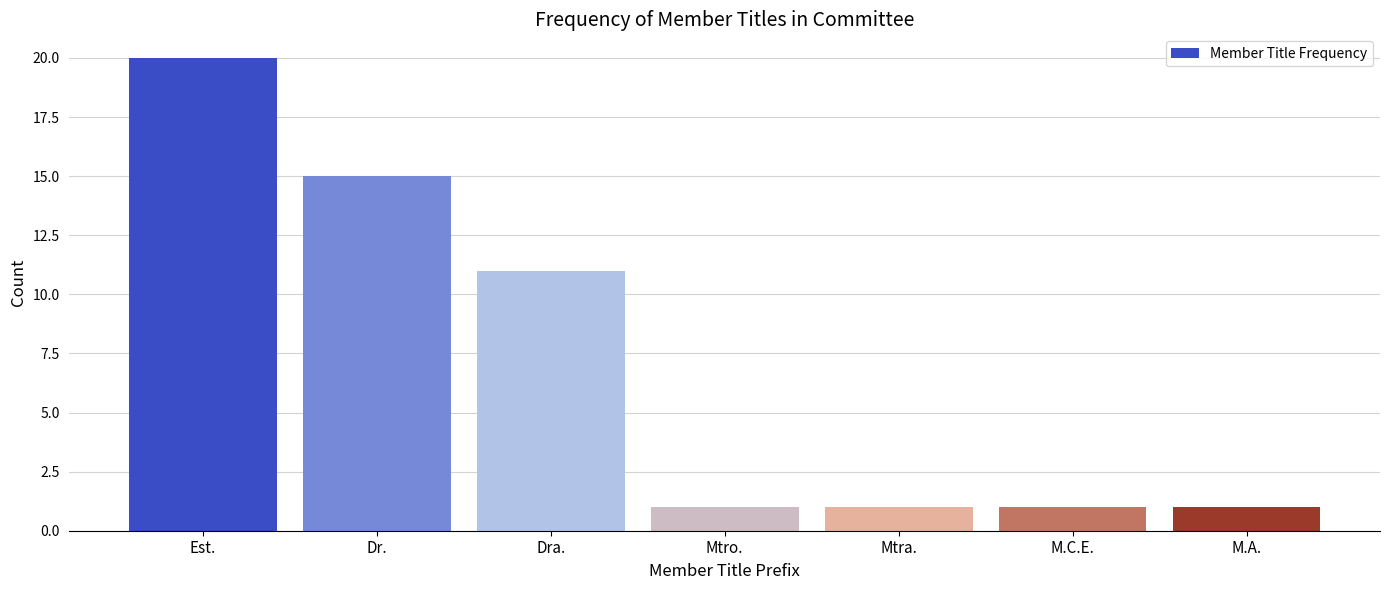

Reading right to left, extract all data points from this chart.

M.A.=1	M.C.E.=1	Mtra.=1	Mtro.=1	Dra.=11	Dr.=15	Est.=20